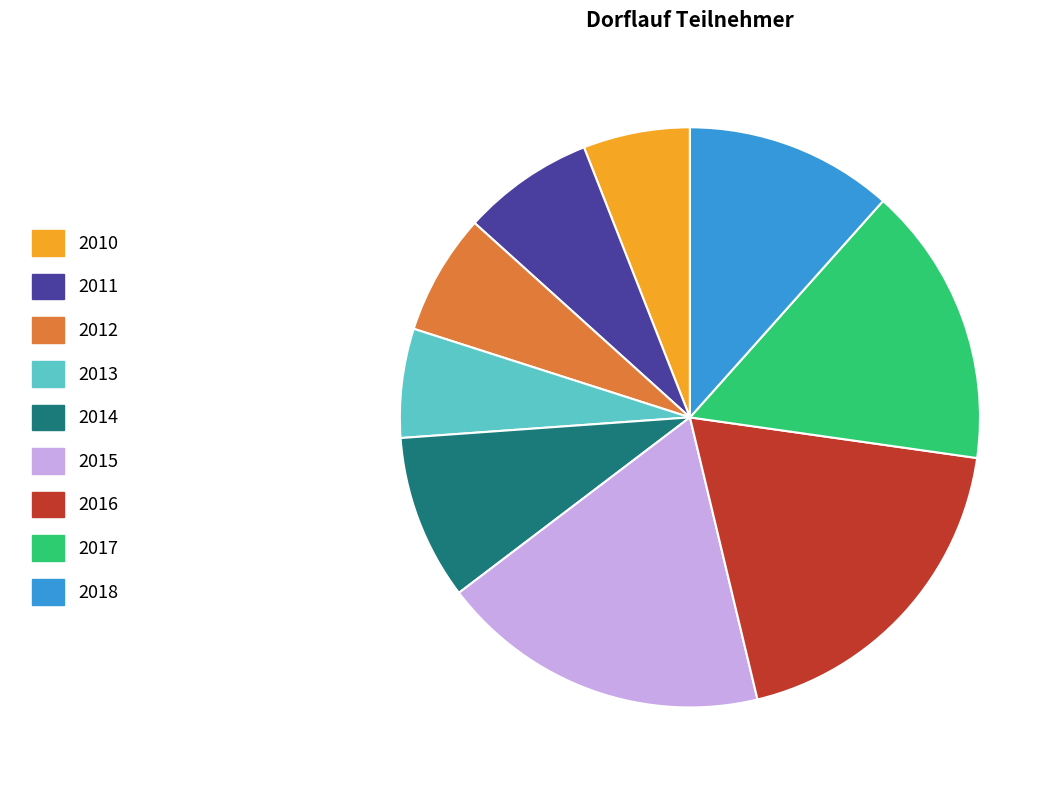

What is the ratio of the value at 2017 to the value at 2010?

2.6